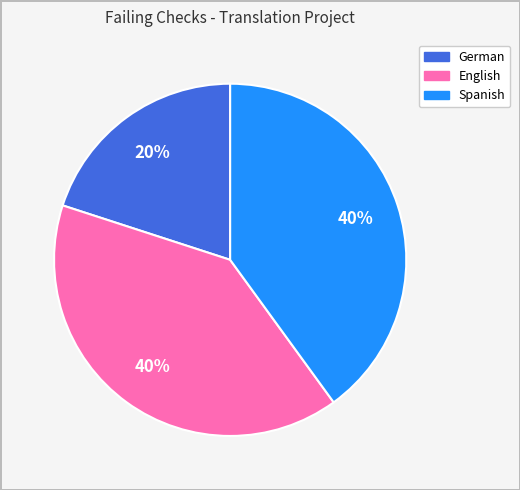

To the nearest percent, what is the average slice percentage?

33%